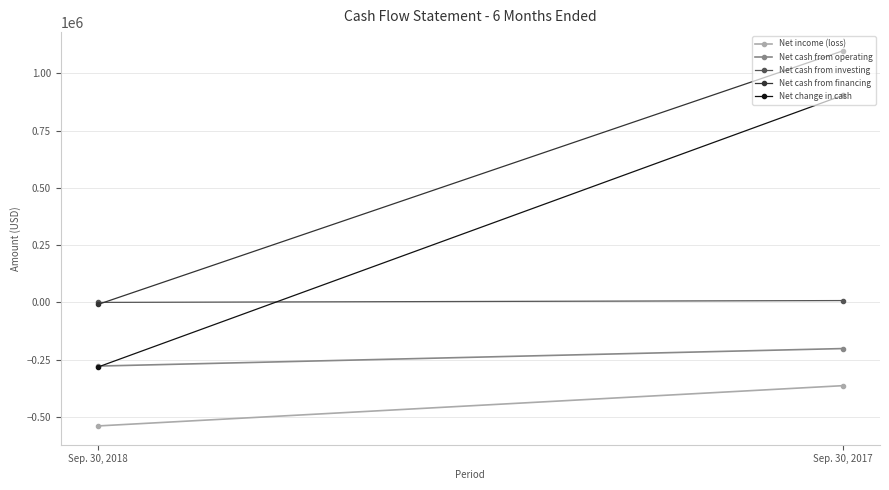

How many distinct data groups are displayed?

5